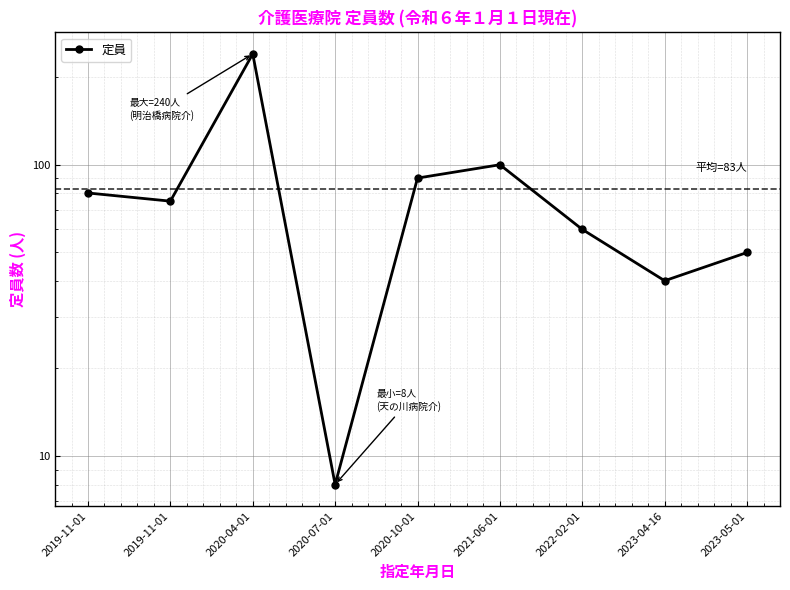

The value at 2020-07-01 is 13. True or false?

False